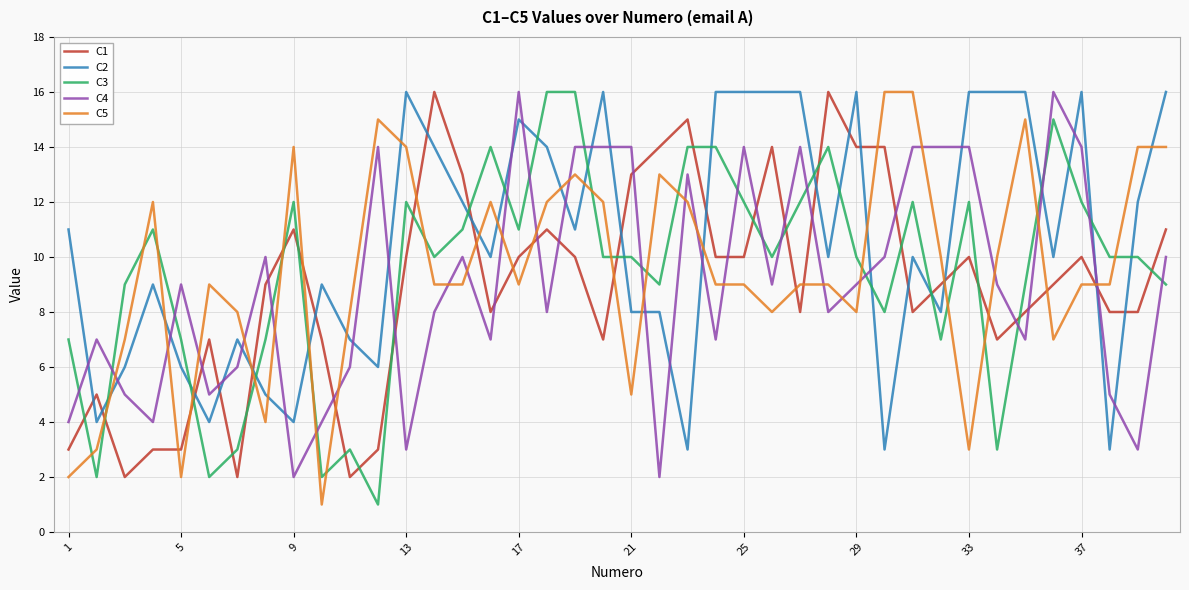

Which series has the largest total across all categories?

C2